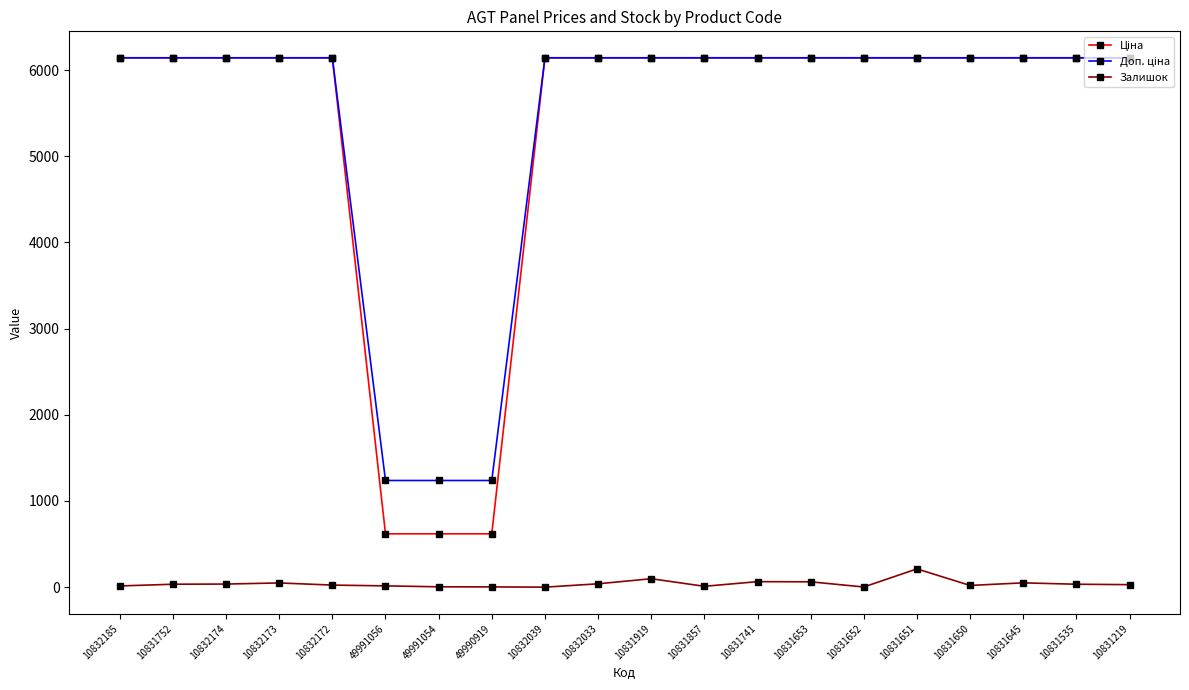

True or false: Залишок has more than 0 interior local peaks.

True